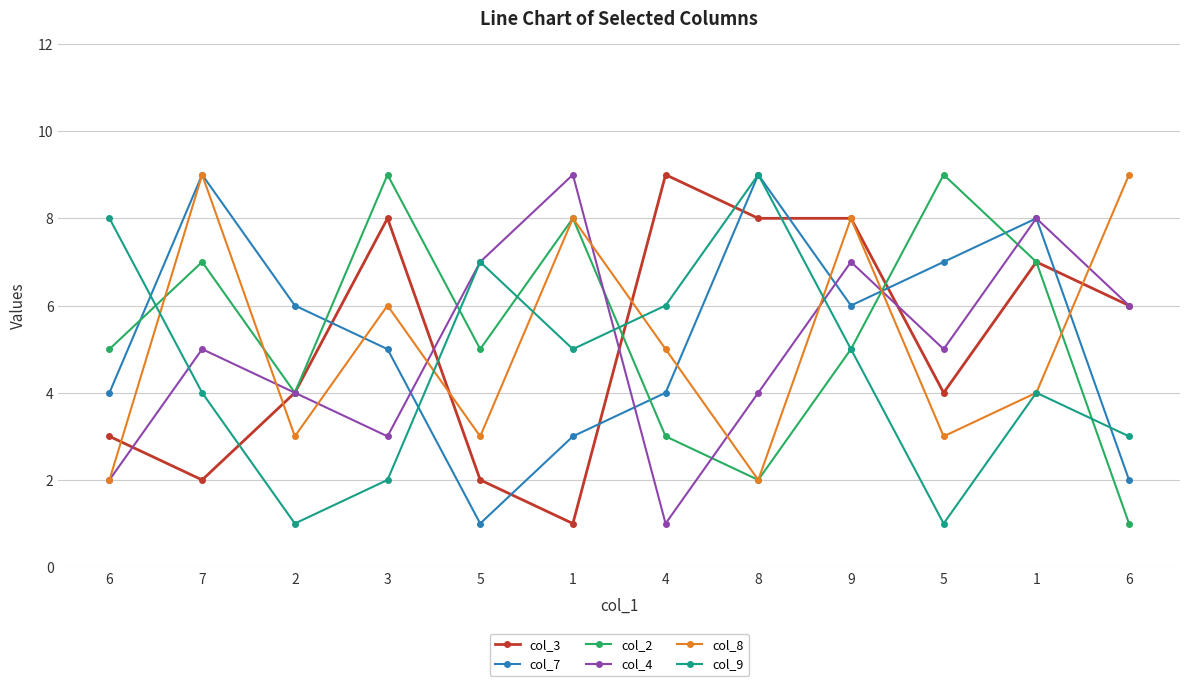

What is the value of the col_2 point at the 1st from the left?

5